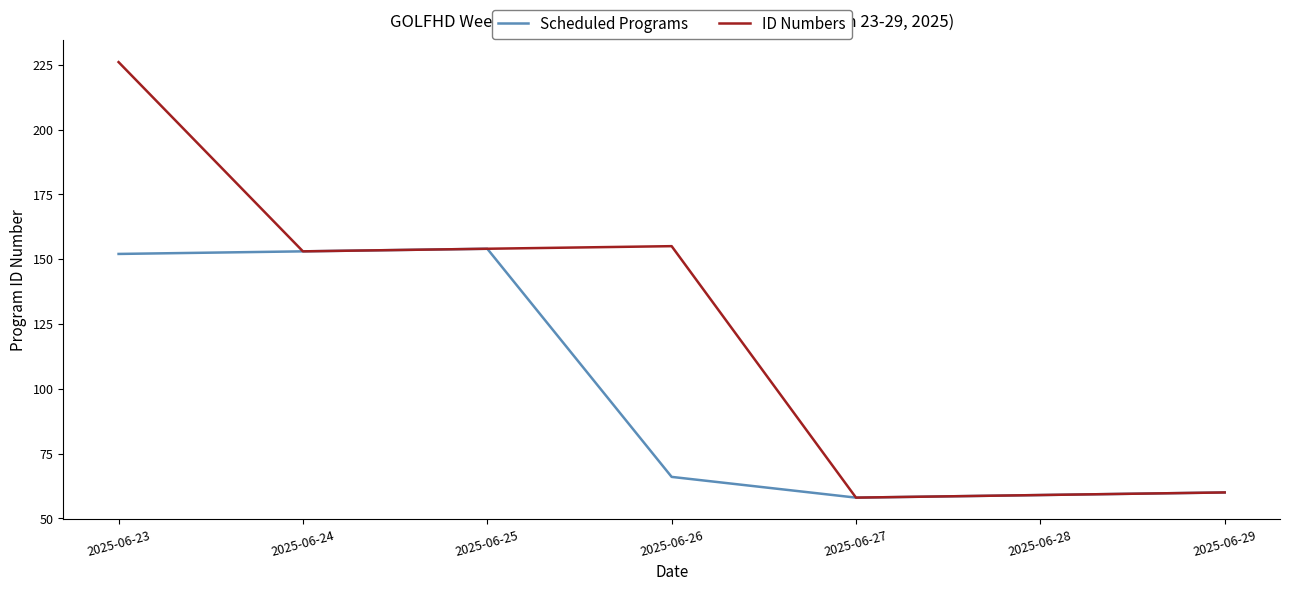

At which label is Scheduled Programs closest to 106?

2025-06-26